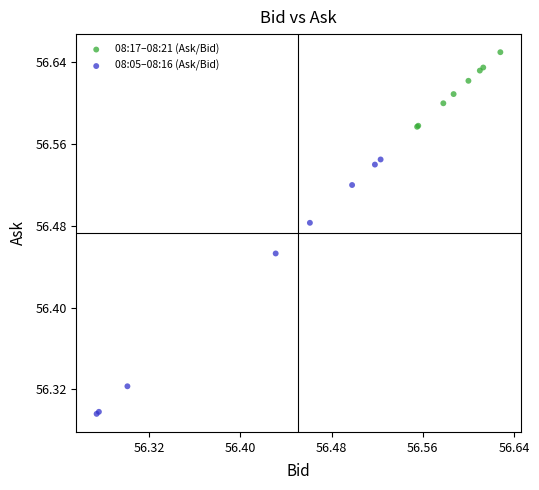

Which series contains the lowest Y value?

08:05–08:16 (Ask/Bid)